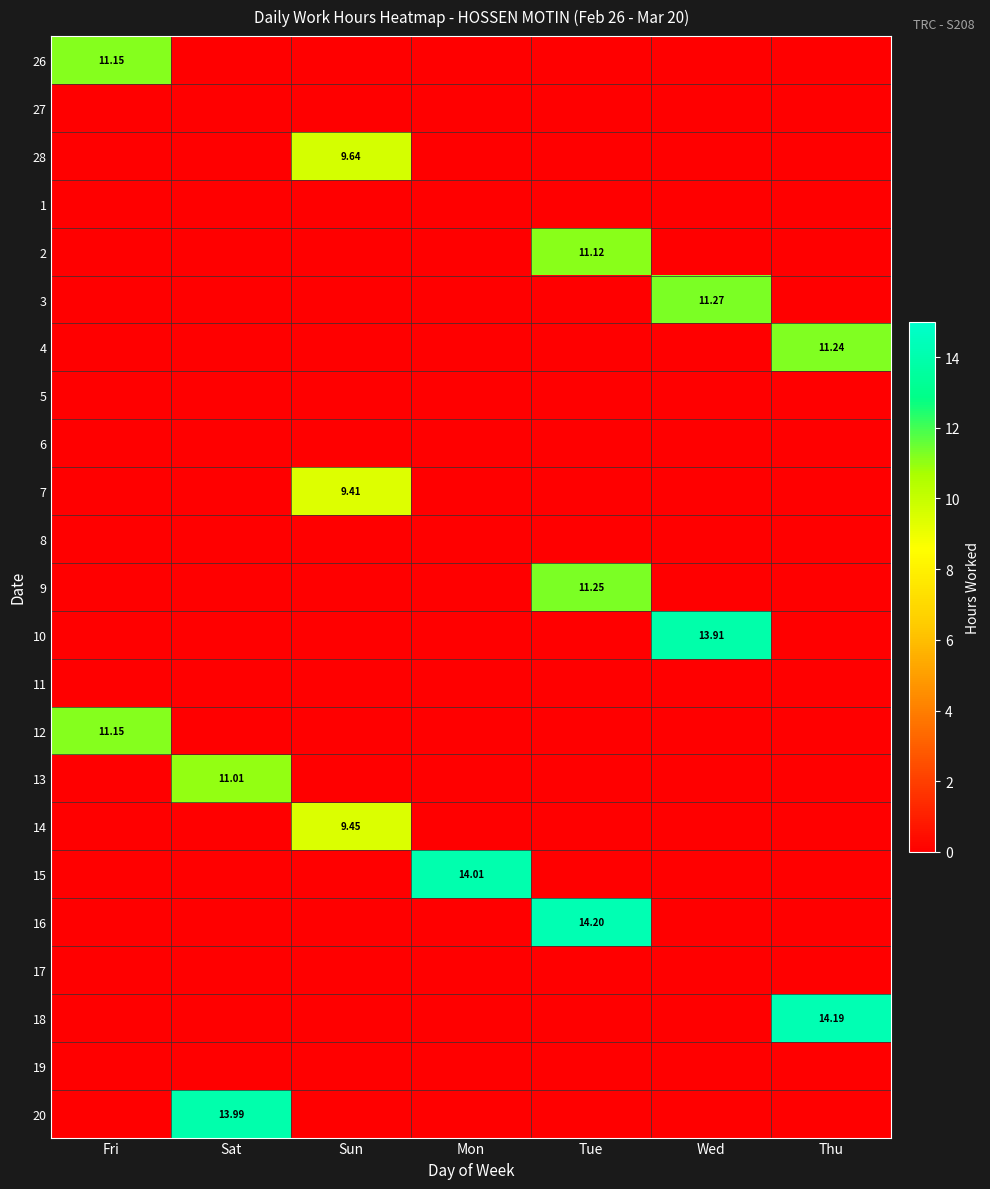

What is the spread (max minus min) of values at Tue?

14.2